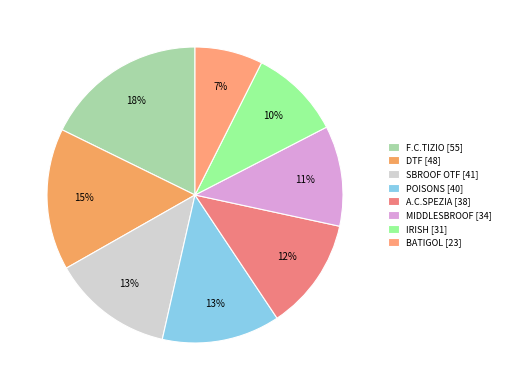

Is there a majority slice in this chart?

No